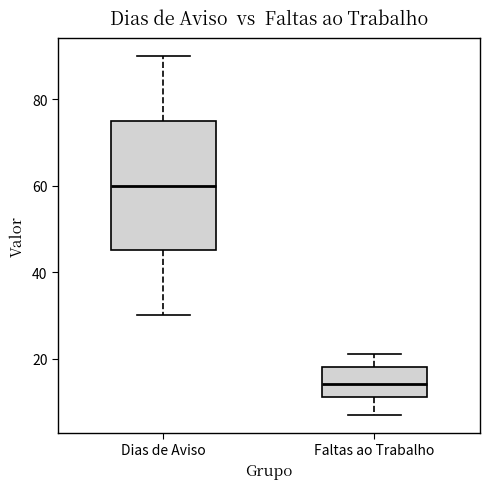

Reading left to right, transcribe this box plot: for each box, give where its median line is, the range the box spans, and where its two whiskers end, as read against the y-axis. The values are not printed on the chart, so give them approximately, as read against the axis.

Dias de Aviso: median 60, box 46 to 76, whiskers 30 to 90
Faltas ao Trabalho: median 14, box 12 to 18, whiskers 8 to 22